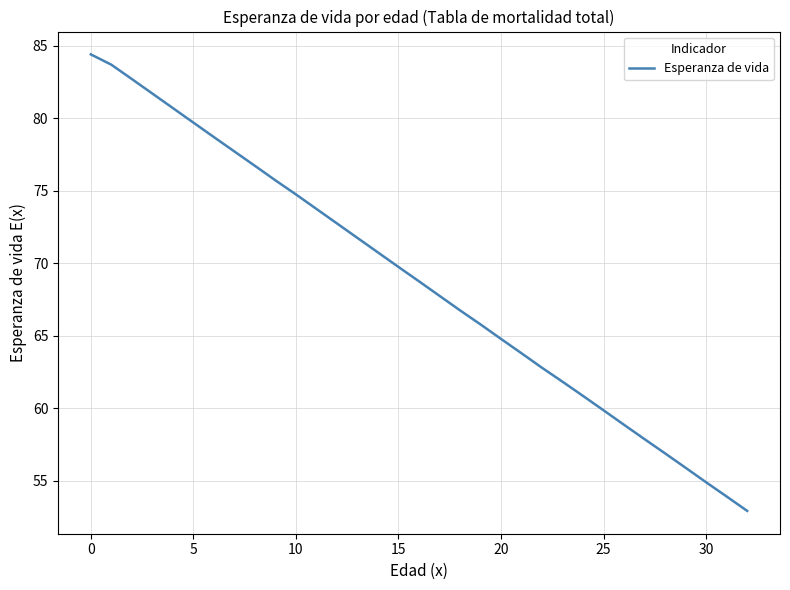

What is the smallest value displayed?

52.9